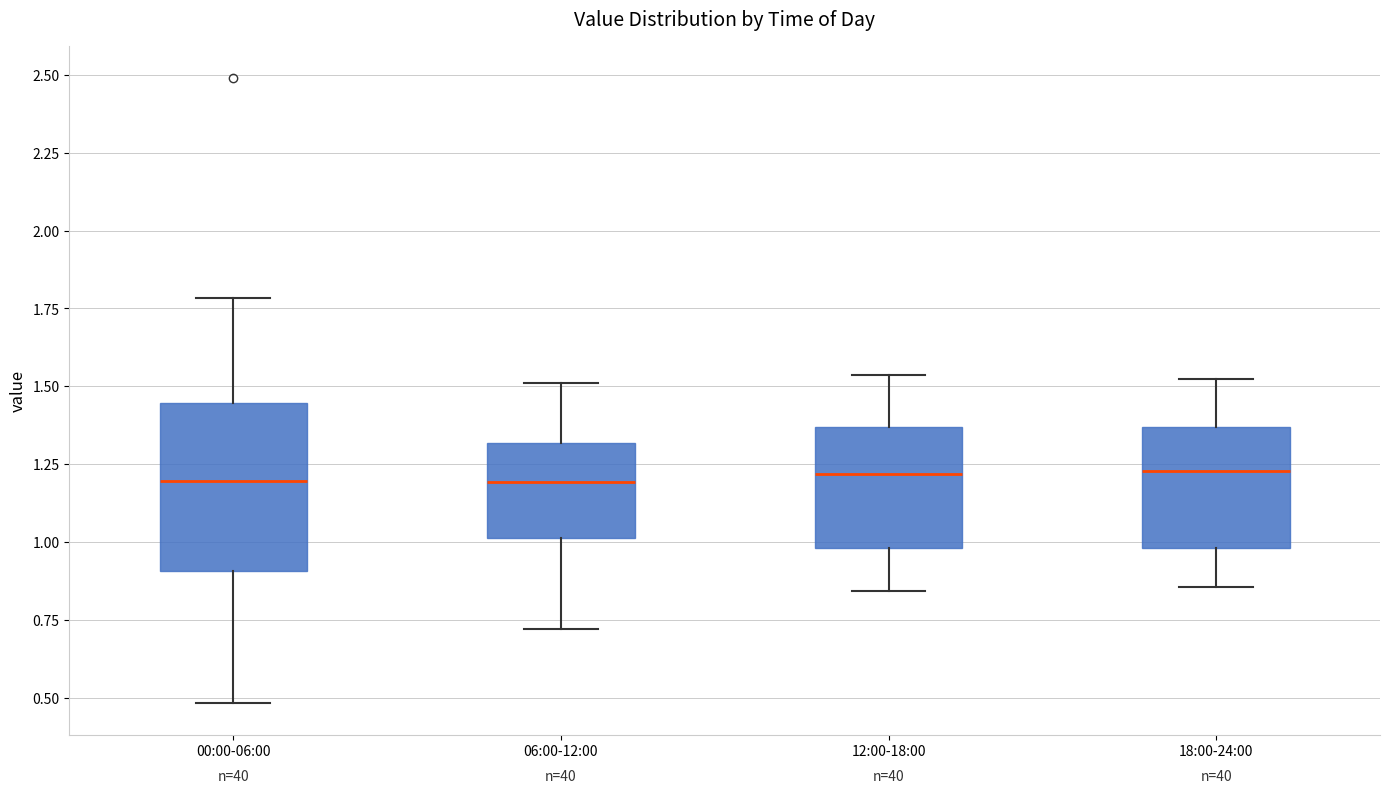

Reading left to right, read every box against the y-axis: the position of its median line, the range the box covers, and the ends of its whiskers. The values are not printed on the chart, so give them approximately, as read against the axis.

00:00-06:00: median 1.20, box 0.90 to 1.45, whiskers 0.50 to 1.80
06:00-12:00: median 1.20, box 1.00 to 1.30, whiskers 0.70 to 1.50
12:00-18:00: median 1.20, box 1.00 to 1.35, whiskers 0.85 to 1.55
18:00-24:00: median 1.25, box 1.00 to 1.35, whiskers 0.85 to 1.50